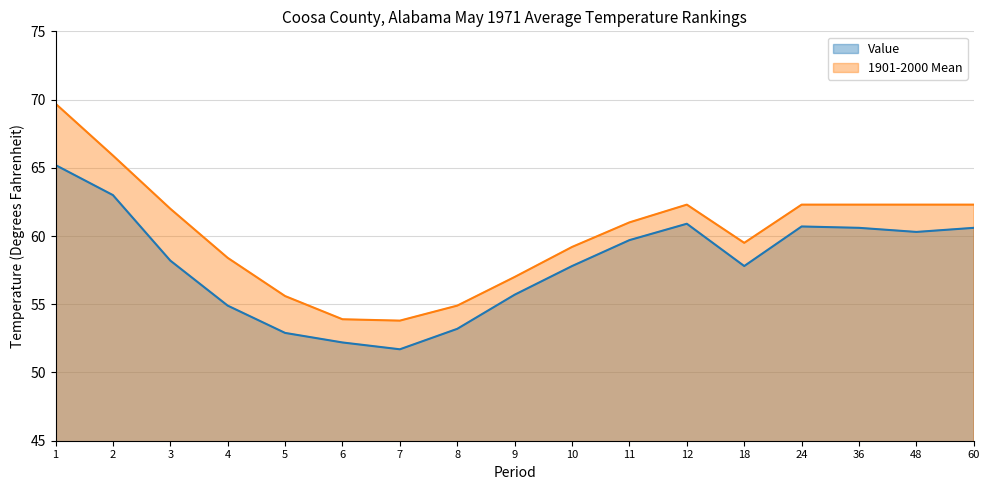

True or false: Value has more than 1 interior local peaks.

True